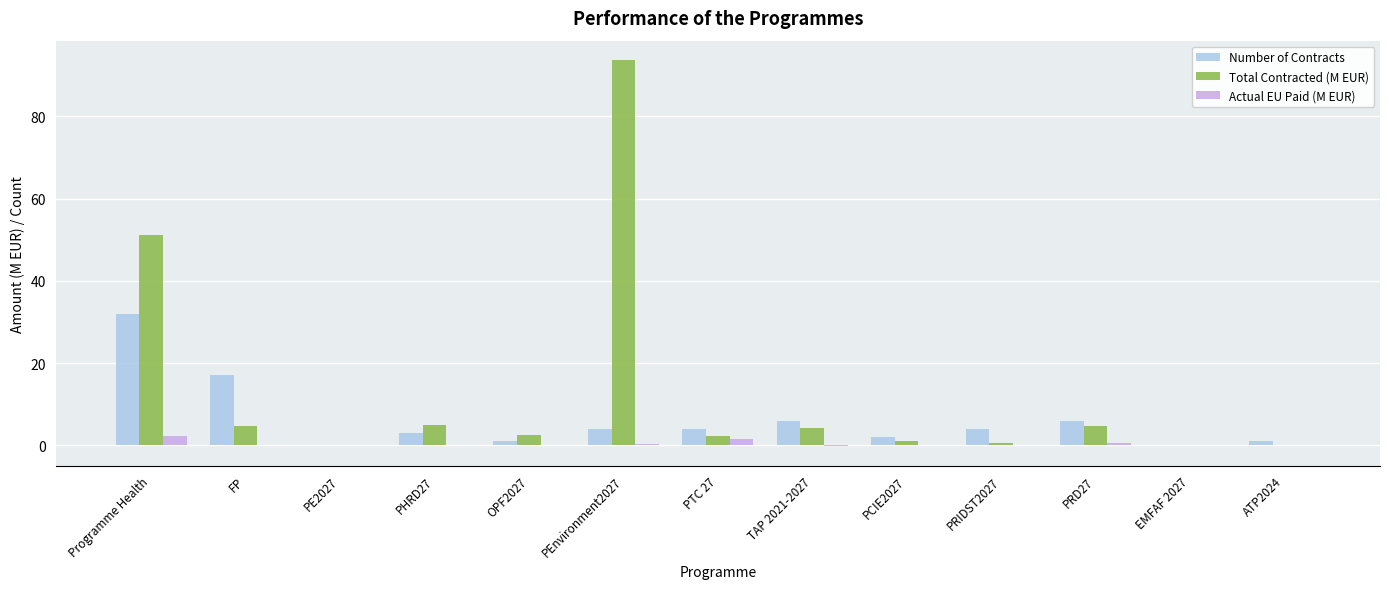

What is the sum of all Actual EU Paid (M EUR) values?

4.6